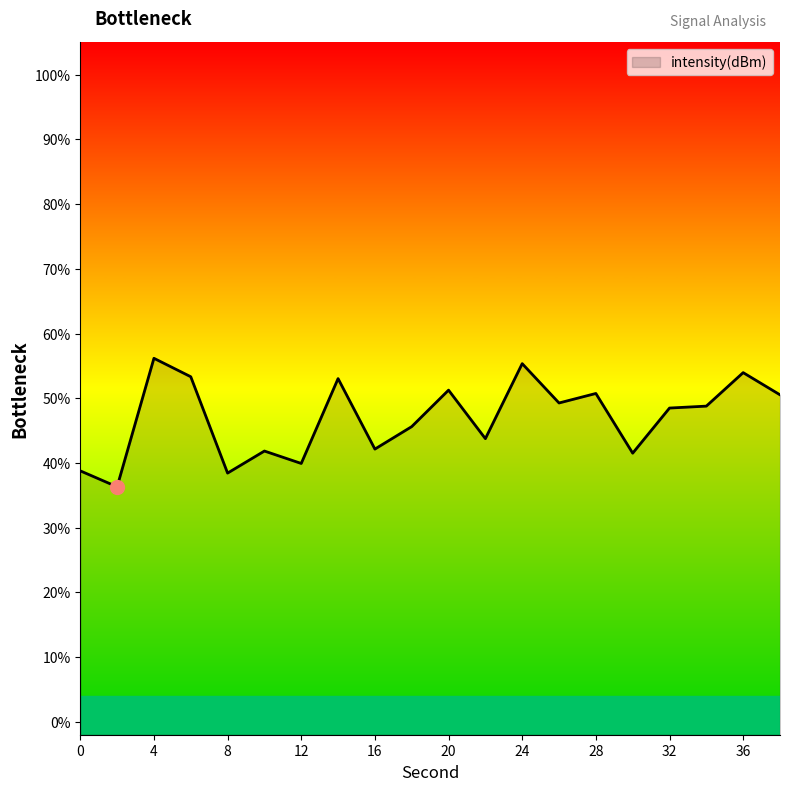

True or false: the data has more than 2 interior local peaks.

True